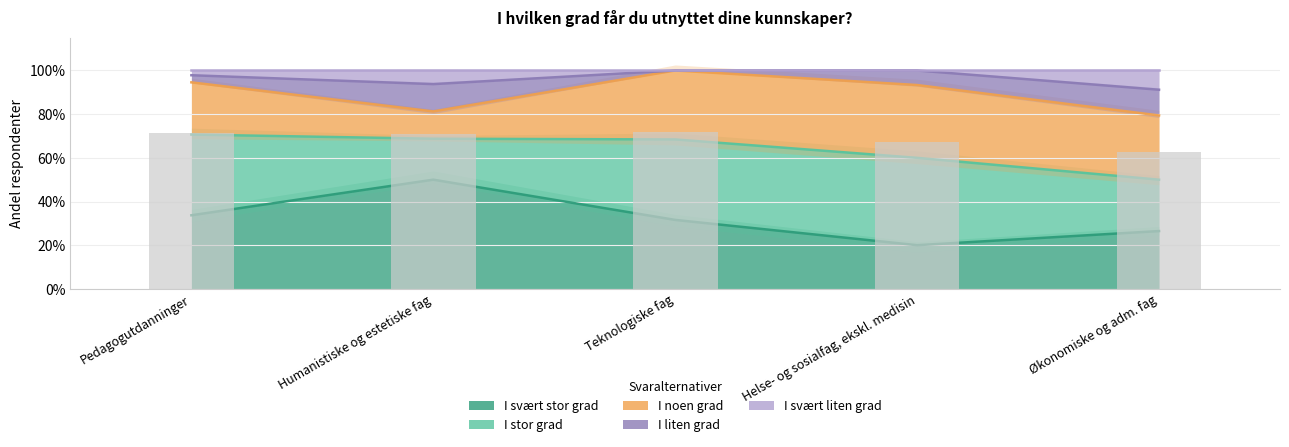

What is the label of the 2nd bar from the left?

Humanistiske og estetiske fag